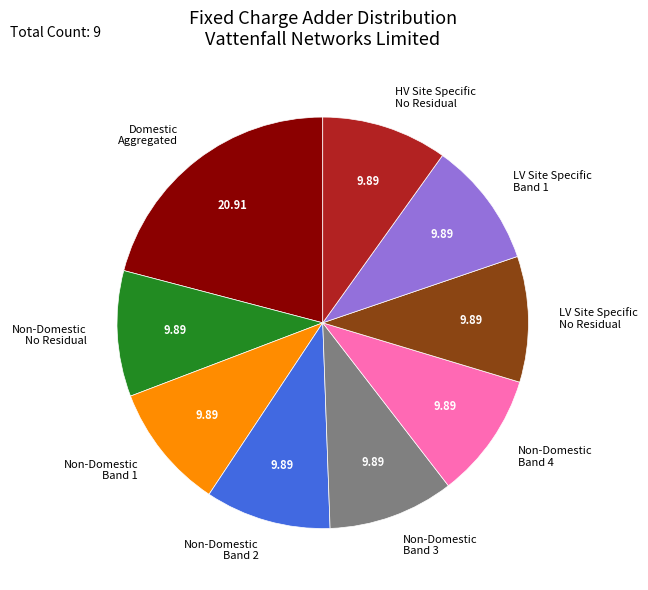

Count the number of slices in the pie.

9